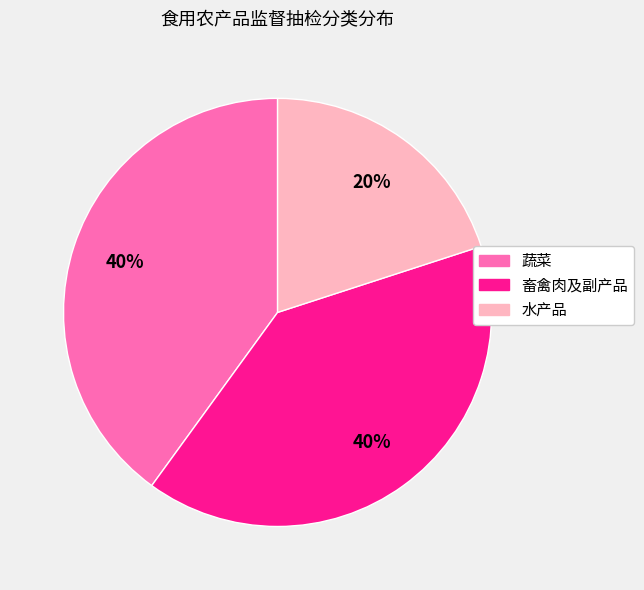

Does any single category account for the majority?

No